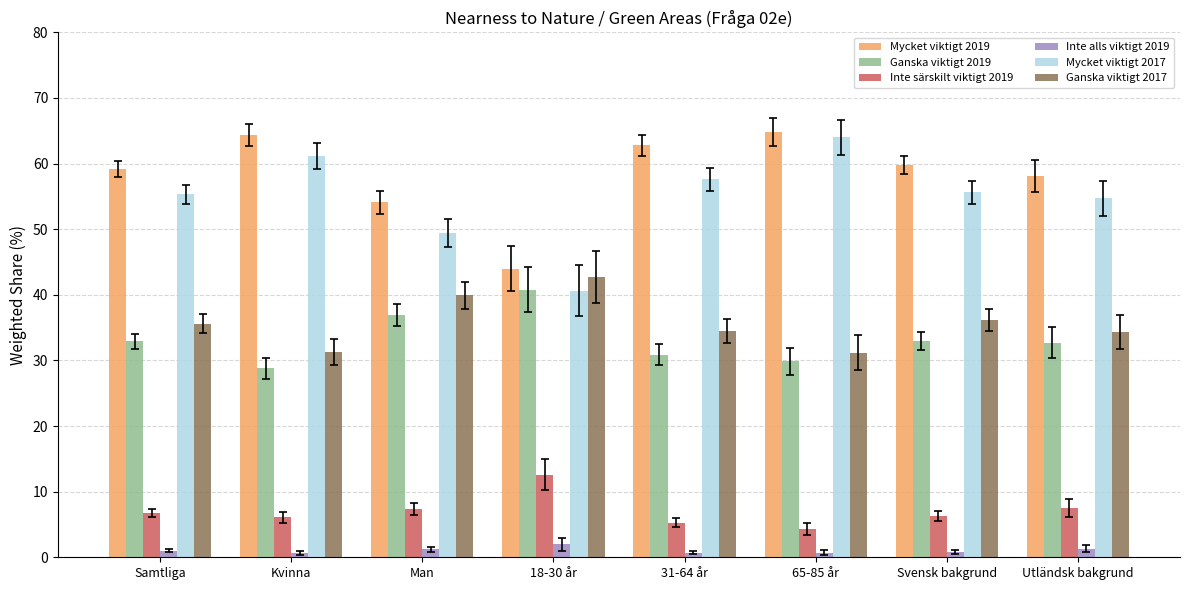

The Mycket viktigt 2019 series shows 107.7 at 65-85 år. True or false?

False